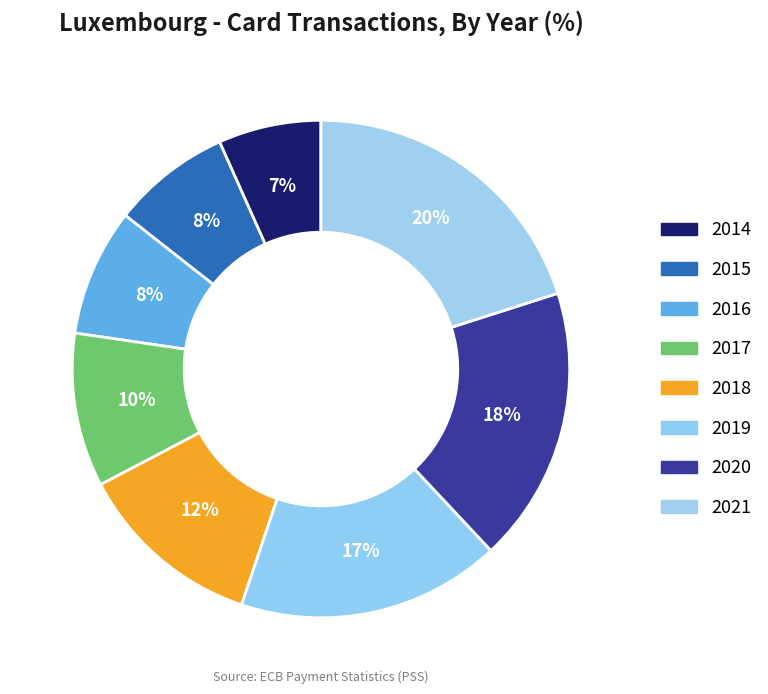

Is it true that 2018 is 25% of the pie?

False